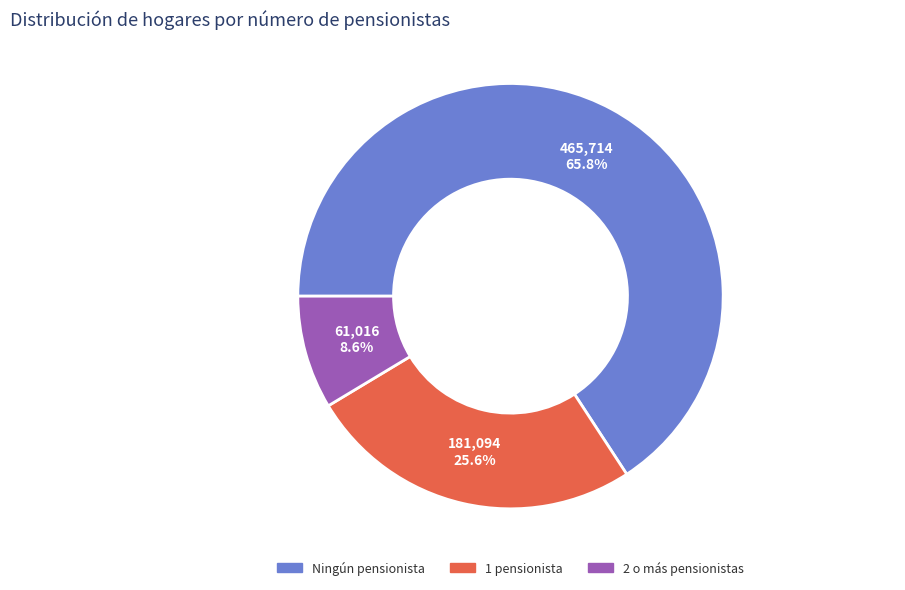

To the nearest percent, what is the difference between the 1 pensionista and Ningún pensionista slice percentages?

40%